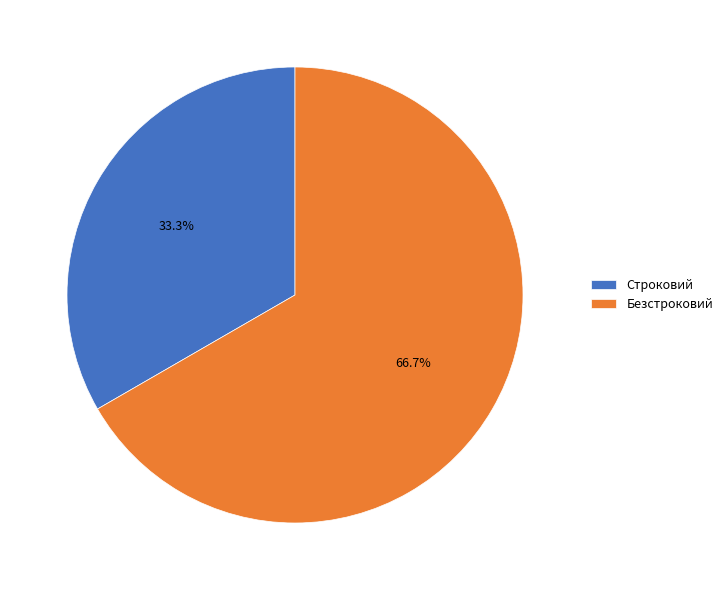

Between Безстроковий and Строковий, which is larger?

Безстроковий